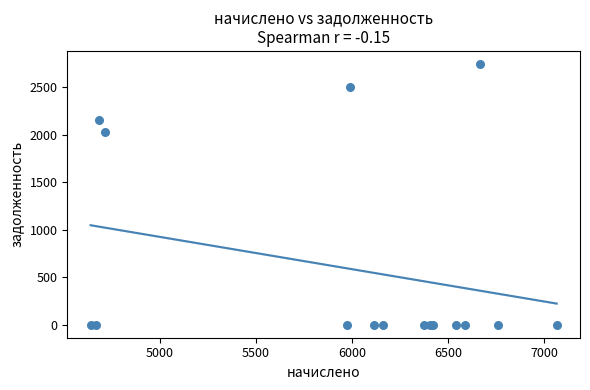

What Y value in the scatter plot is closest to 1371?

2028.2